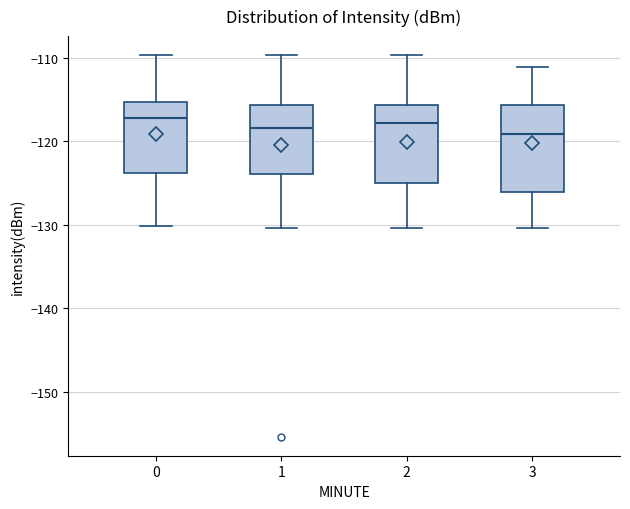

Where does the median line of the box at x = 2 sit on the y-axis? The values are not printed on the chart, so give them approximately, as read against the axis.

-118